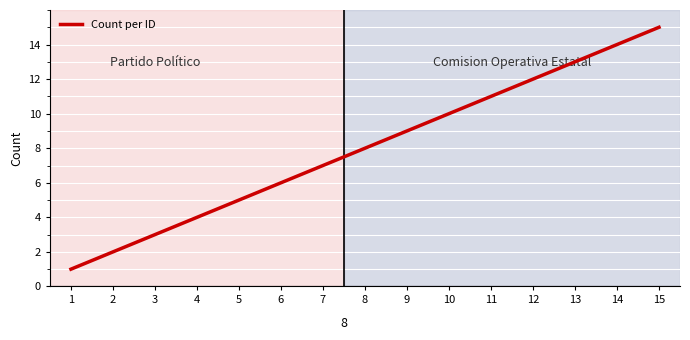

What is the smallest value displayed?

1.0